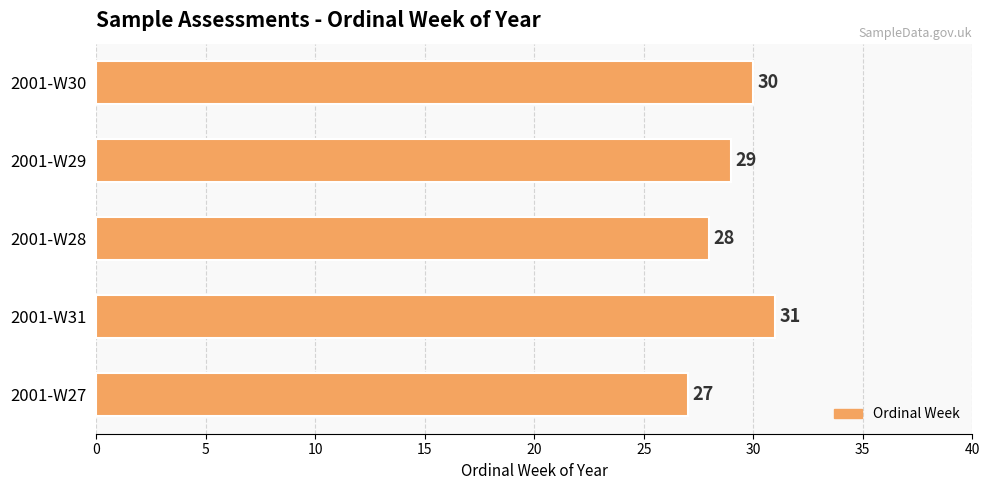

True or false: the data shows 37 at 2001-W27.

False